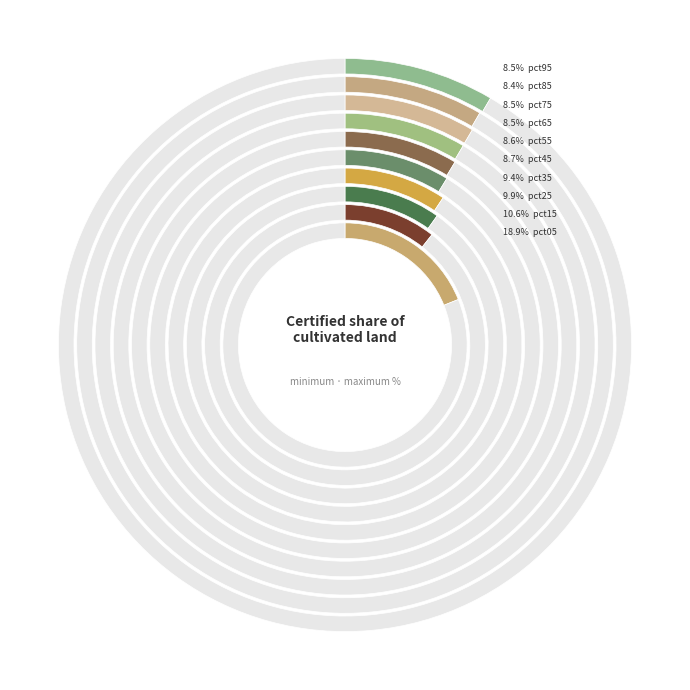

What percentage is NOT represented by pct65?

91.5%